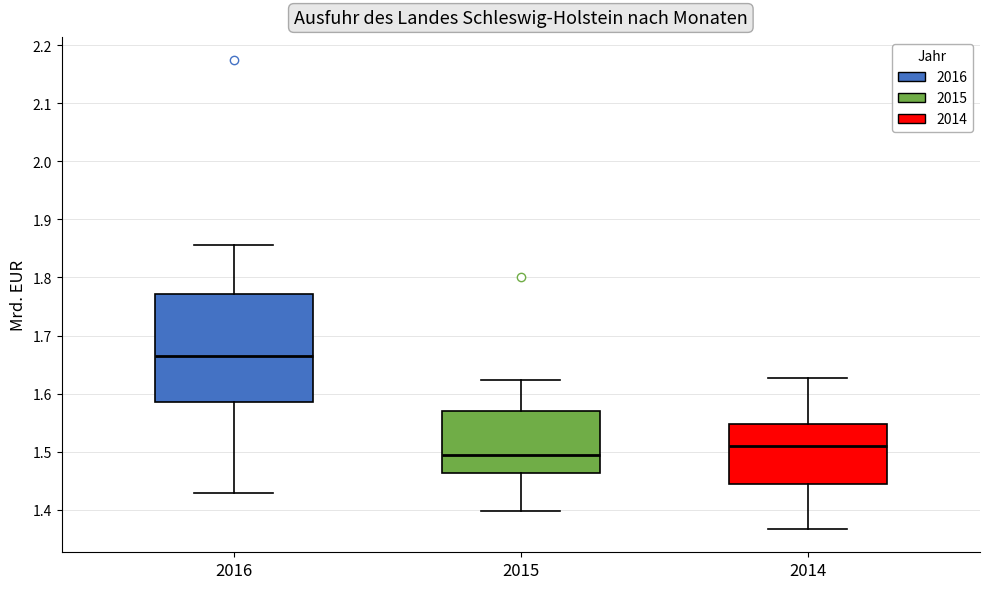

Reading left to right, transcribe this box plot: for each box, give where its median line is, the range the box spans, and where its two whiskers end, as read against the y-axis. The values are not printed on the chart, so give them approximately, as read against the axis.

2016: median 1.67, box 1.59 to 1.77, whiskers 1.43 to 1.86
2015: median 1.49, box 1.46 to 1.57, whiskers 1.40 to 1.62
2014: median 1.51, box 1.45 to 1.55, whiskers 1.37 to 1.63